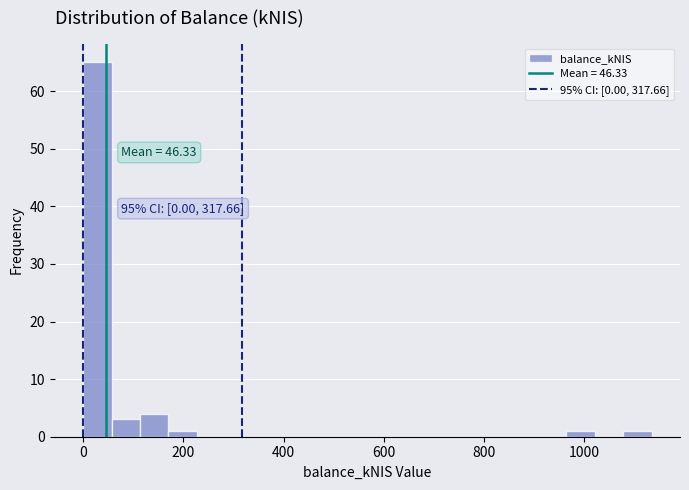

Around what value on the x-axis is the tallest bar? Give the approximate position of its centre, as read against the axis.

20